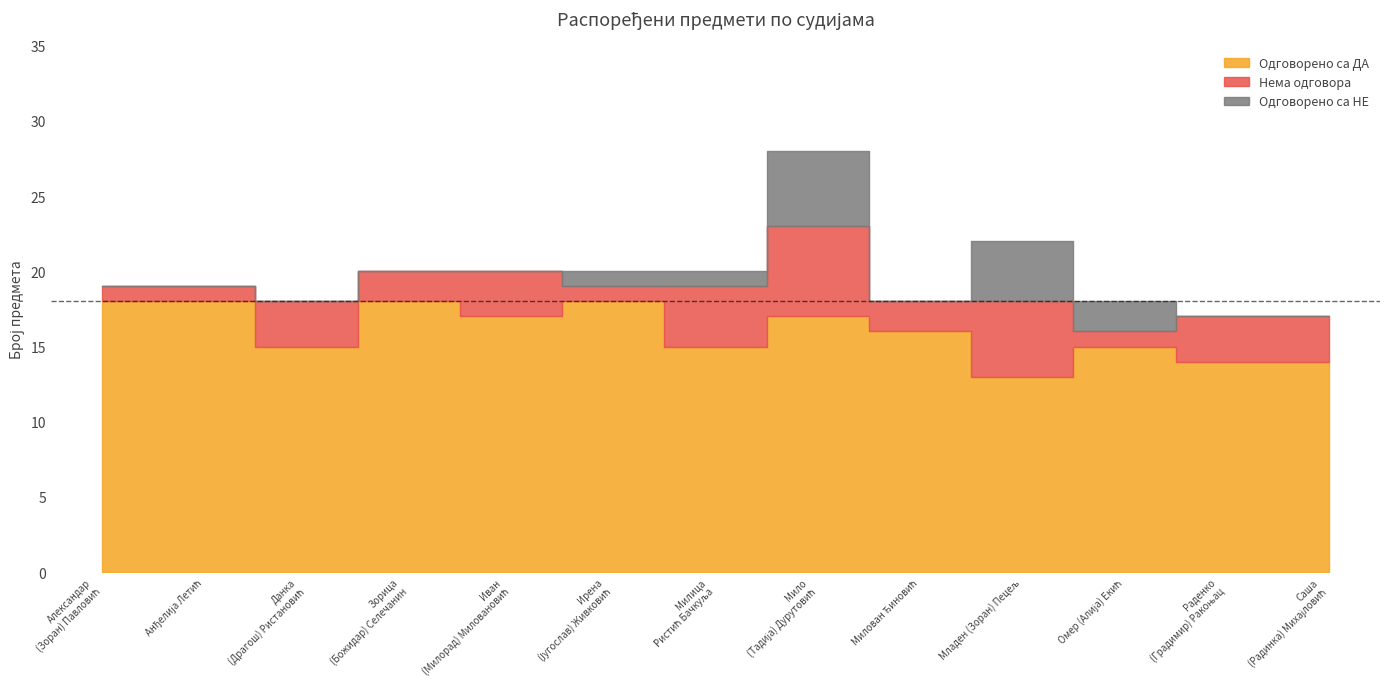

At which label does Нема одговора reach its peak?

Мило (Тадија) Дурутовић